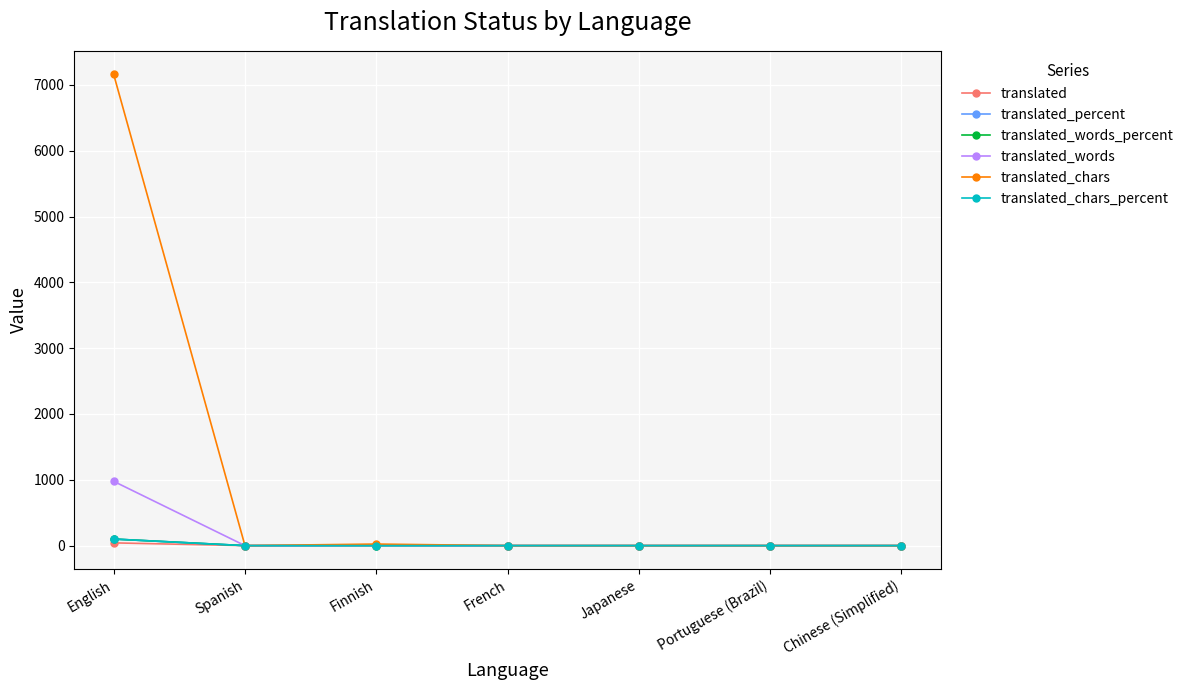

Rank the series at English from highest to lowest value.

translated_chars, translated_words, translated_percent, translated_words_percent, translated_chars_percent, translated